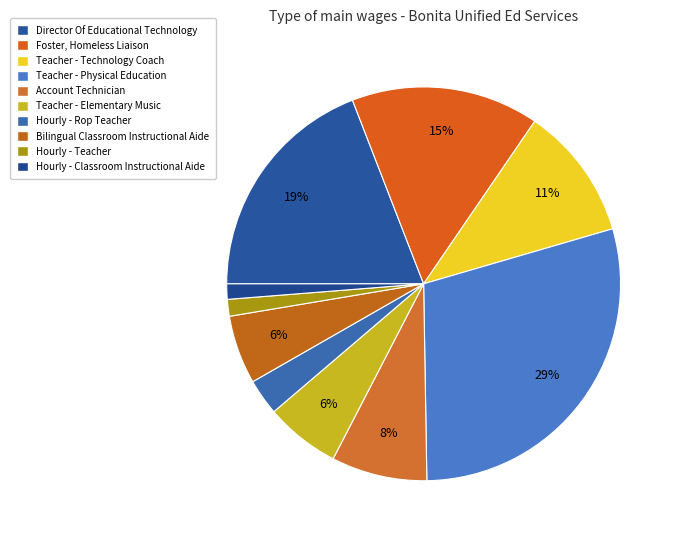

How many slices are in this pie chart?

10